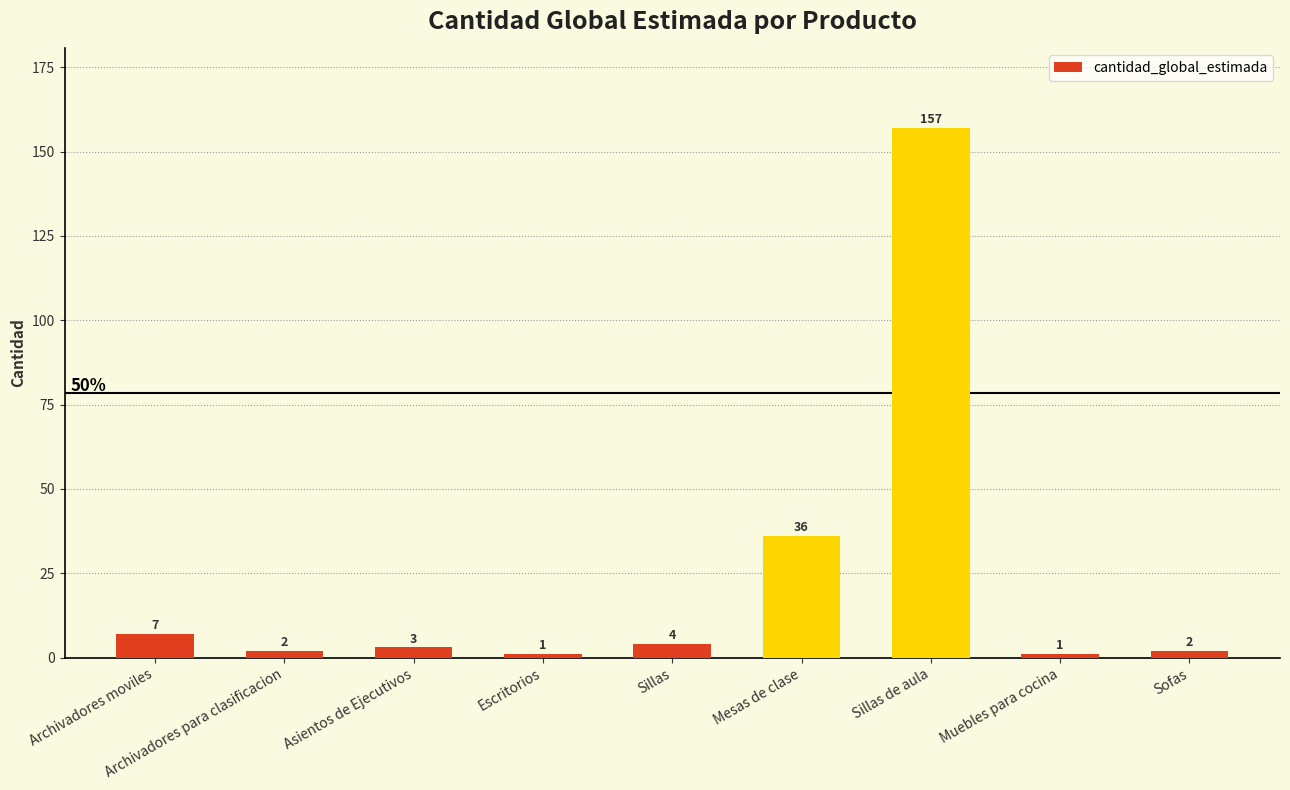

How many distinct data groups are displayed?

1